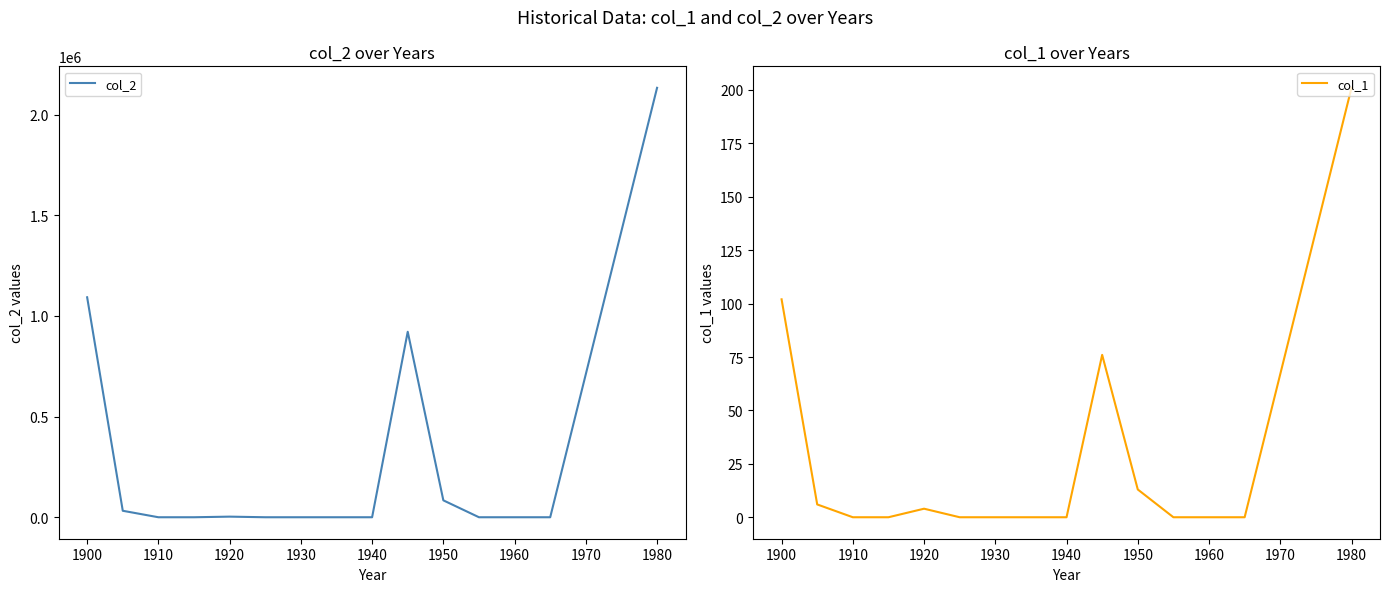

The value of col_2 at 1980 is 2132901. True or false?

True